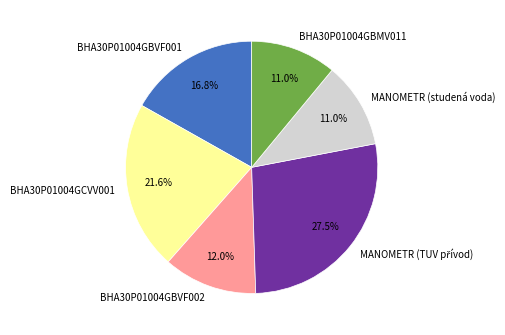

How many segments does this pie chart have?

6